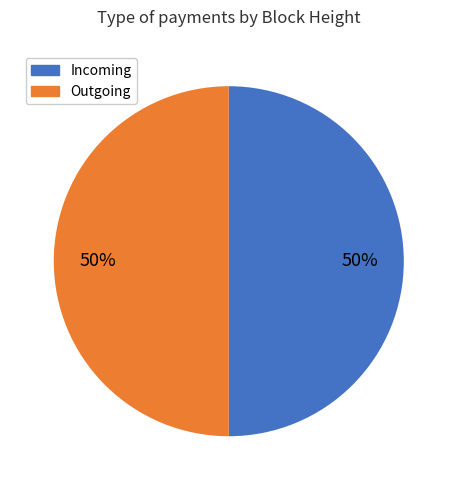

How many segments does this pie chart have?

2